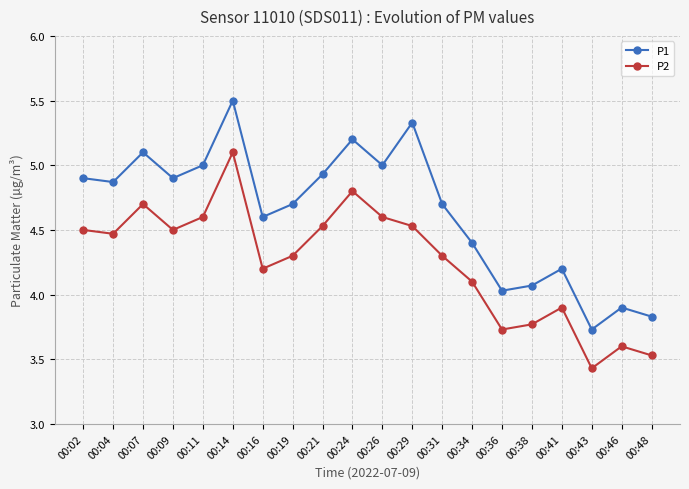

What is the total value across all series at 00:36?

7.8